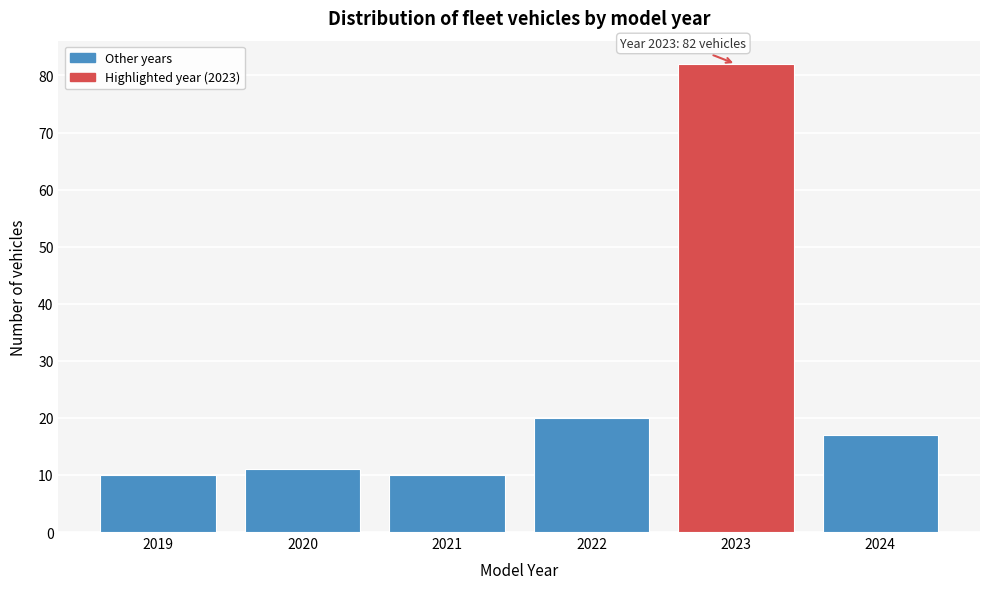

Reading left to right, extract all data points from this chart.

10	11	10	20	82	17